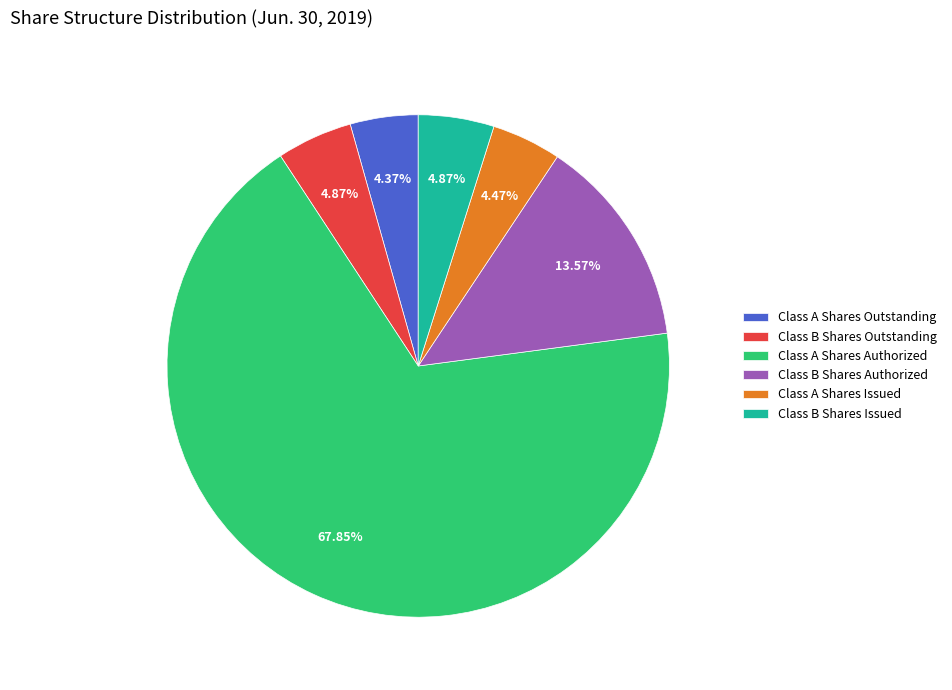

Does any single category account for the majority?

Yes